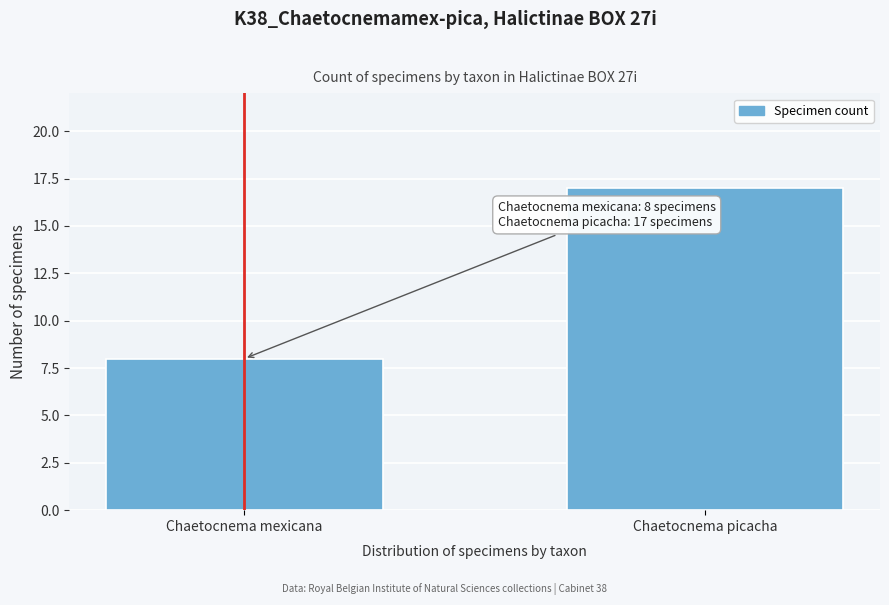

Reading left to right, transcribe all the data shown in this chart.

Chaetocnema mexicana=8	Chaetocnema picacha=17